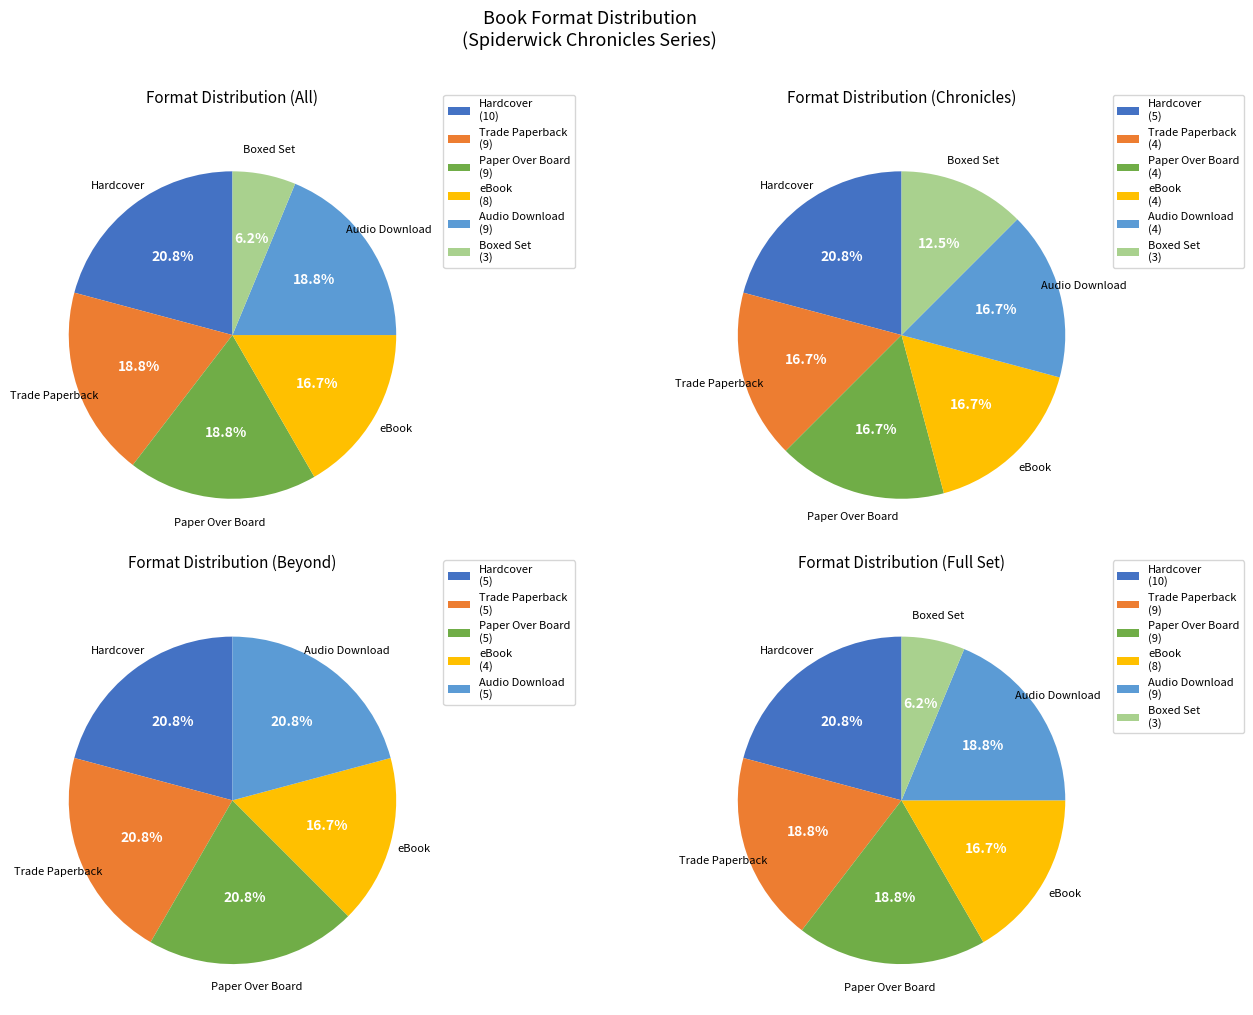

To the nearest percent, what is the combined percentage of Hardcover and Audio Download?

40%